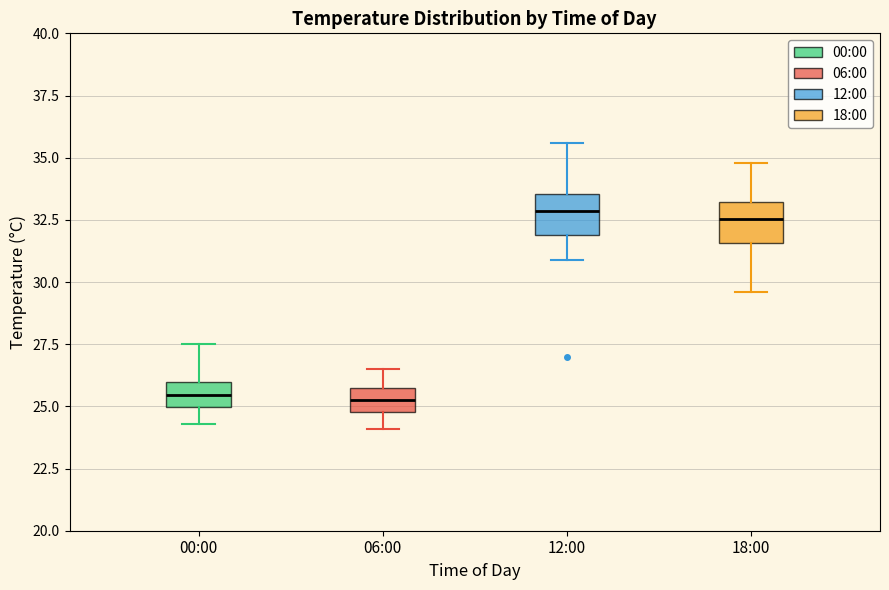

Reading left to right, transcribe this box plot: for each box, give where its median line is, the range the box spans, and where its two whiskers end, as read against the y-axis. The values are not printed on the chart, so give them approximately, as read against the axis.

00:00: median 25.5, box 25.0 to 26.0, whiskers 24.5 to 27.5
06:00: median 25.5 (inside the box), box 25.0 to 25.5, whiskers 24.0 to 26.5
12:00: median 33.0, box 32.0 to 33.5, whiskers 31.0 to 35.5
18:00: median 32.5, box 31.5 to 33.0, whiskers 29.5 to 35.0